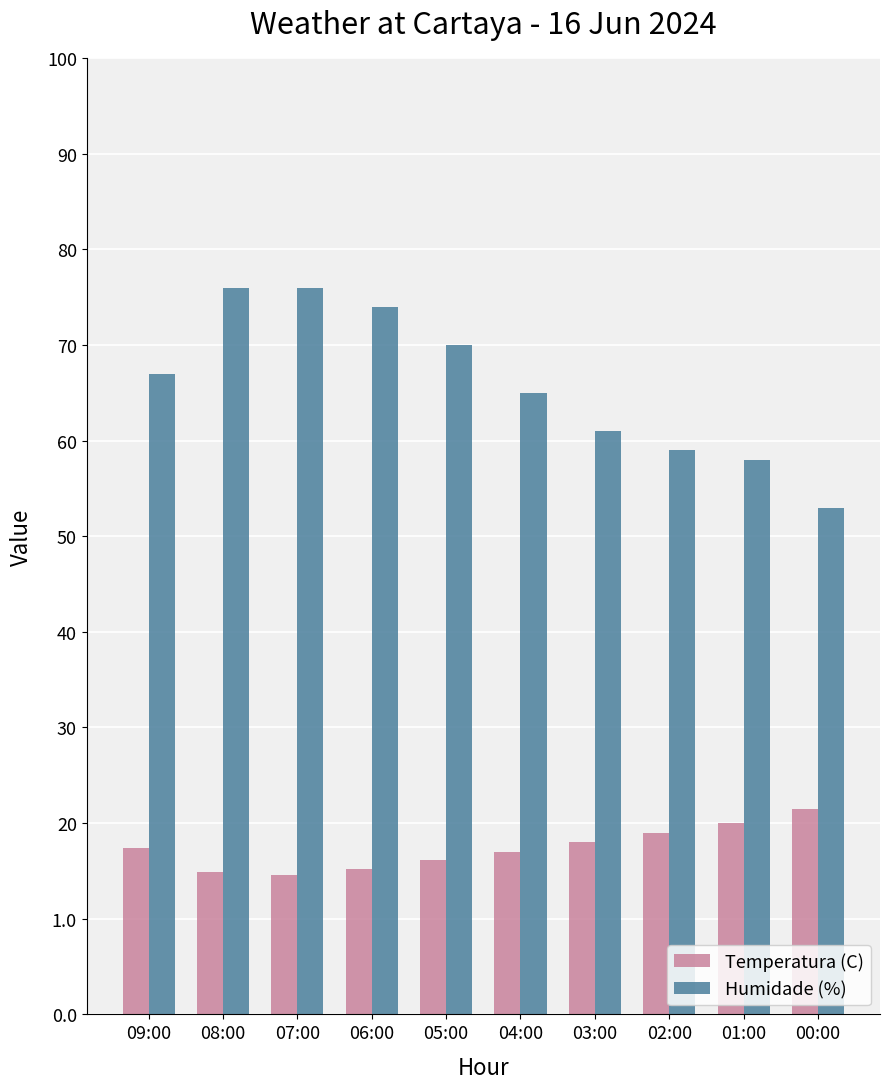

Which series has the largest range (max minus min)?

Humidade (%)